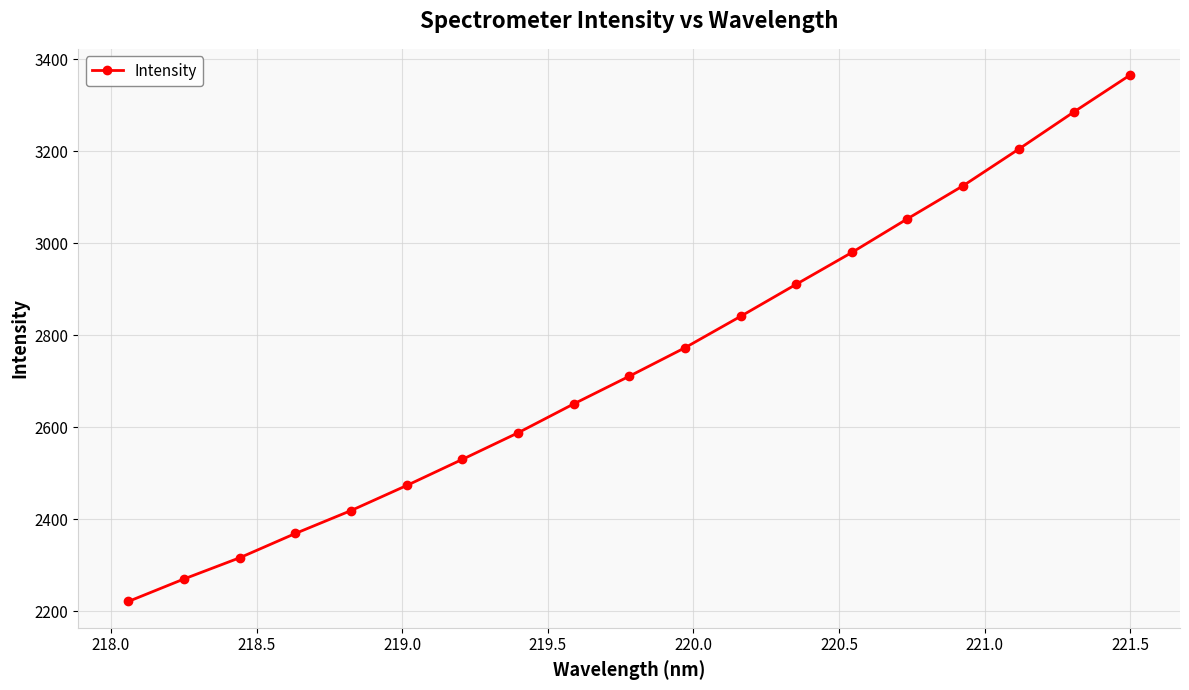

What is the greatest value displayed?

3365.0